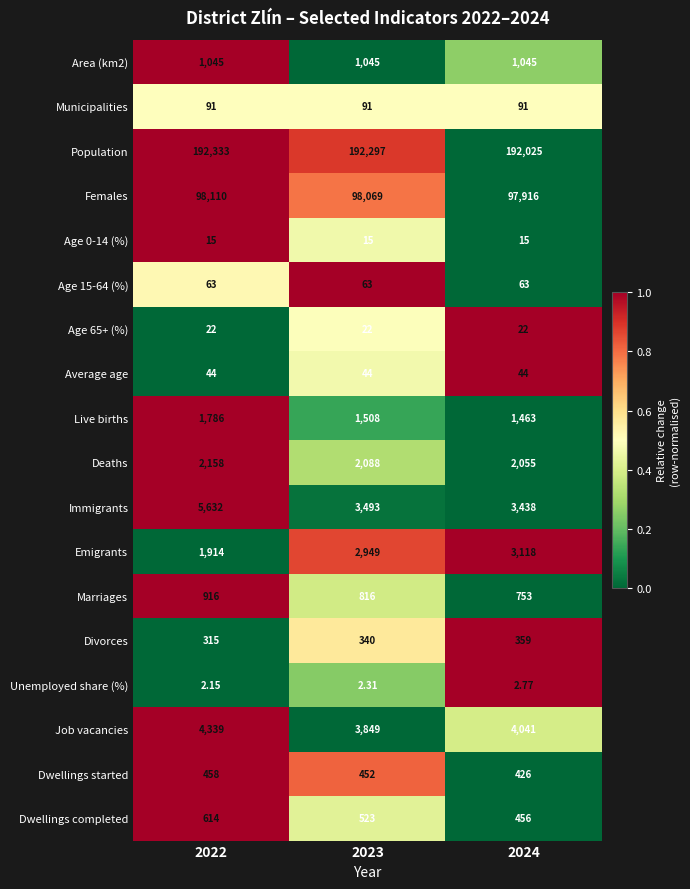

How many data points in Dwellings completed are less than 523?

1